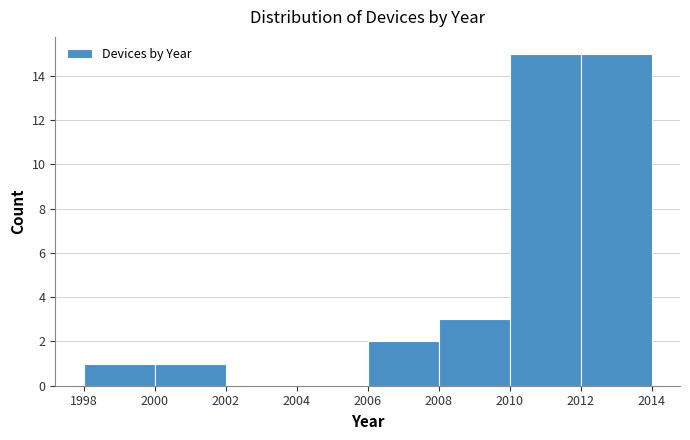

How tall is the bar that spans 2012 to 2014 on the x-axis? The values are not printed on the chart, so give them approximately, as read against the axis.

15